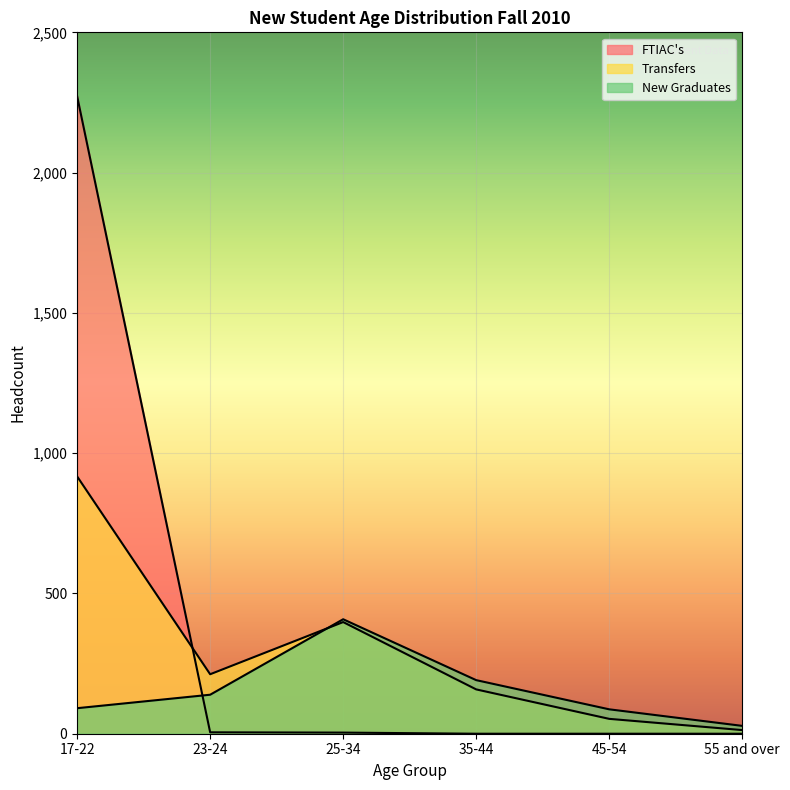

How many intersections are there between Transfers and New Graduates?

1